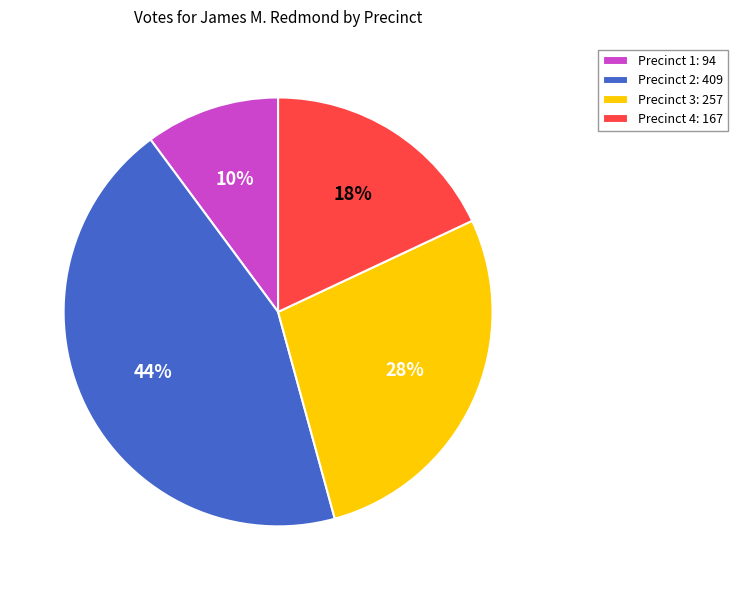

Rank the categories by value from lowest to highest.

Precinct 1, Precinct 4, Precinct 3, Precinct 2